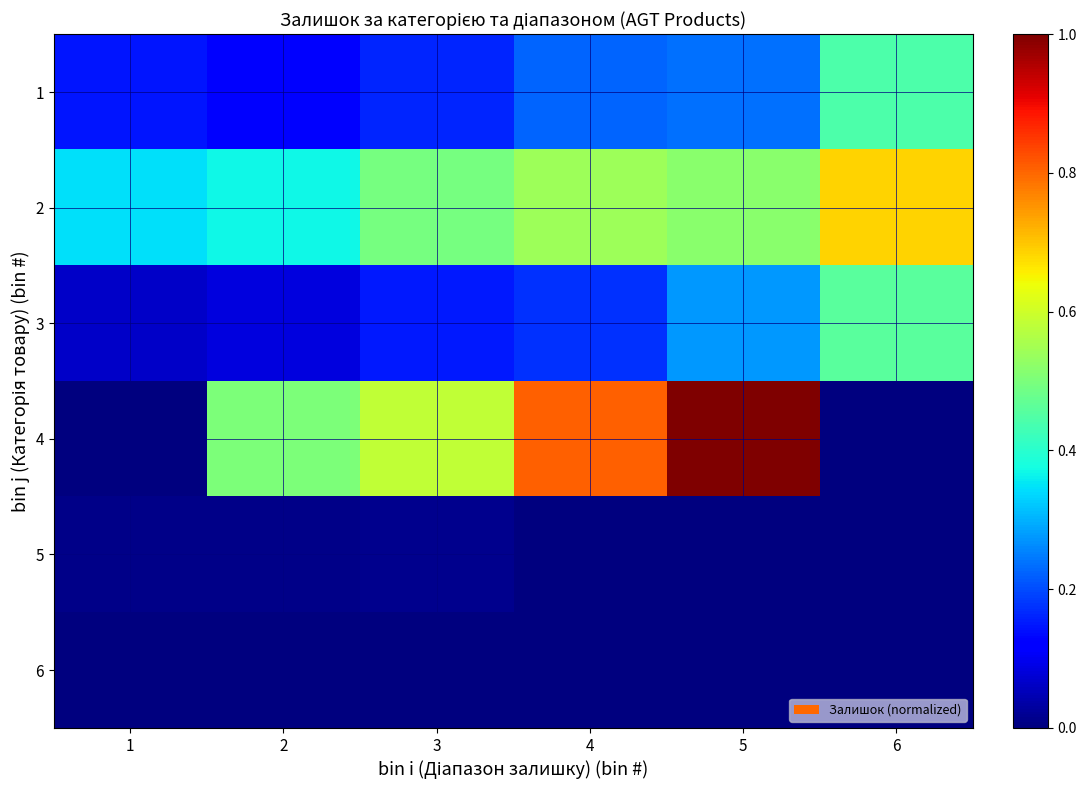

Count the number of categories in the chart.

6